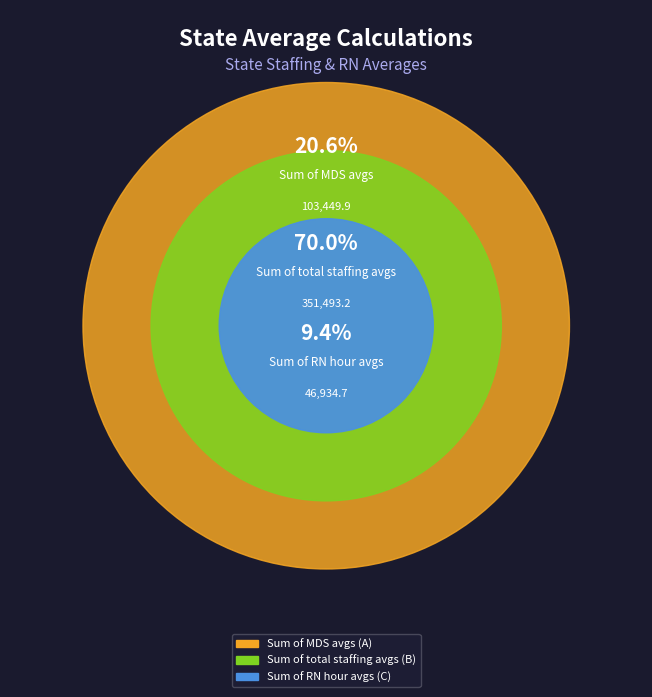

To the nearest percent, what portion does Sum of RN hour avgs (C) represent?

9%